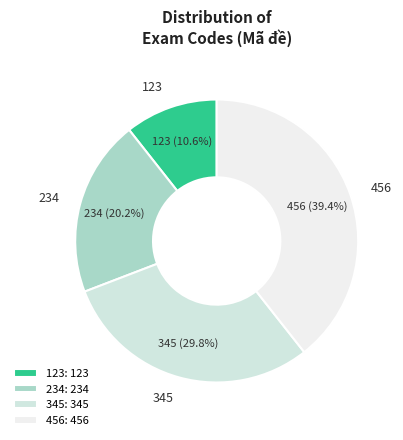

To the nearest percent, what portion does 234 represent?

20%